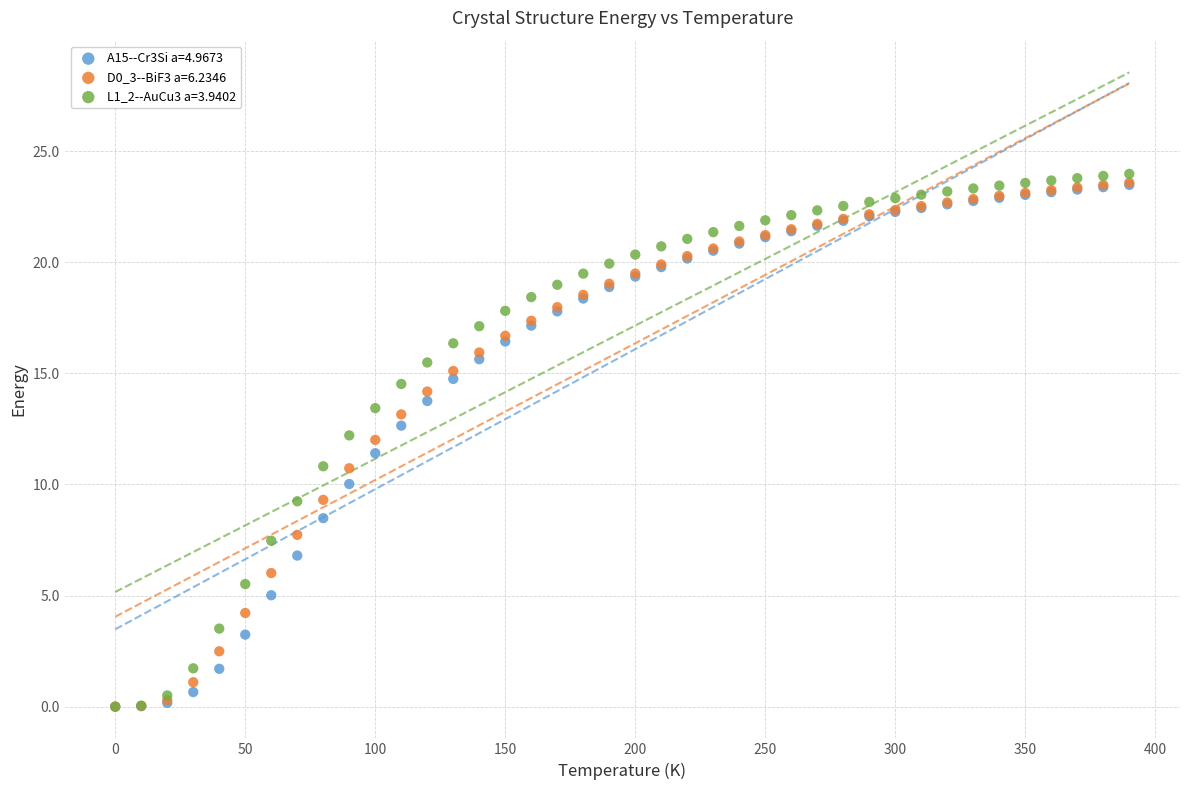

Which series has the largest Y range (max minus min)?

L1_2--AuCu3 a=3.9402